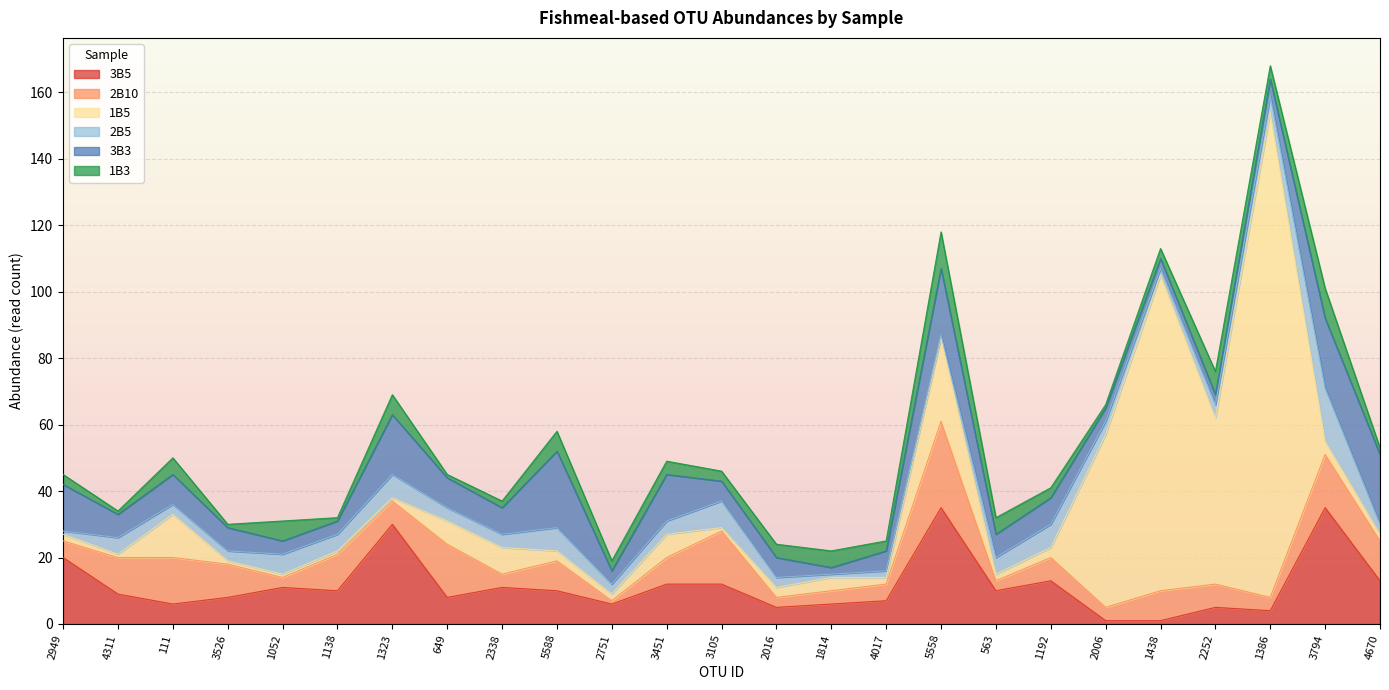

At which label is 3B3 closest to 12?

2949